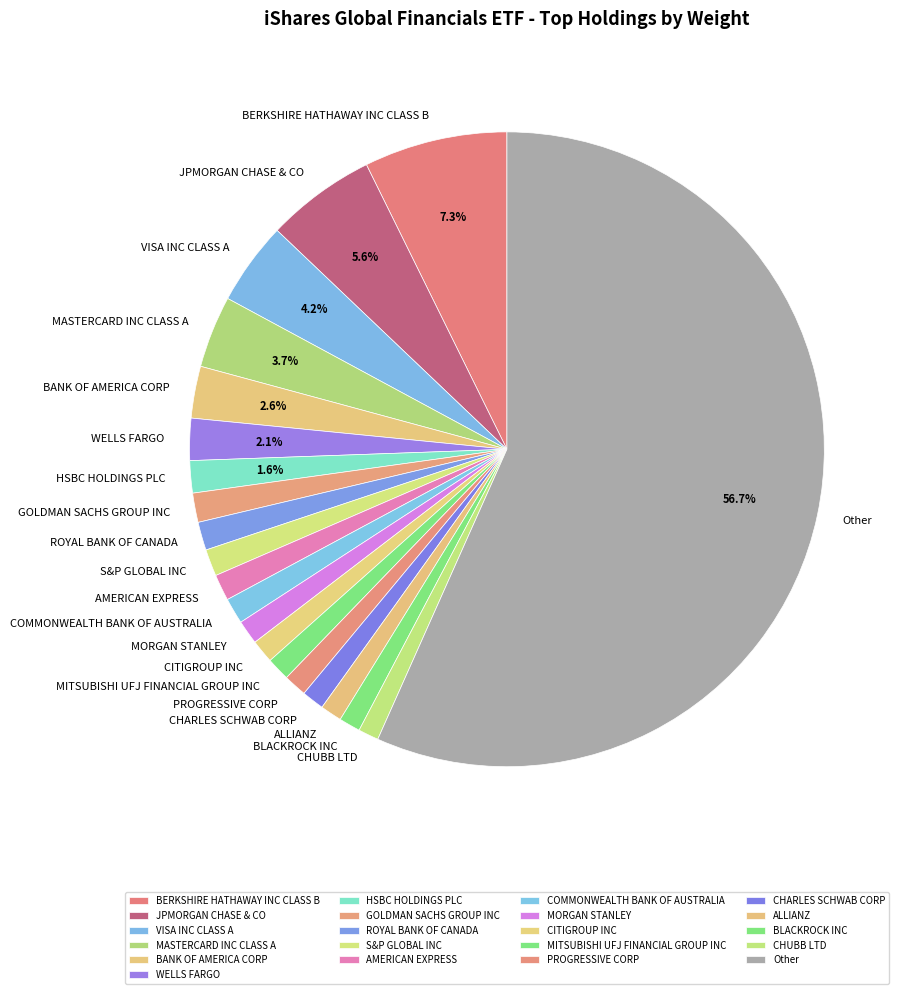

What is the ratio of the value at WELLS FARGO to the value at CHUBB LTD?

2.1